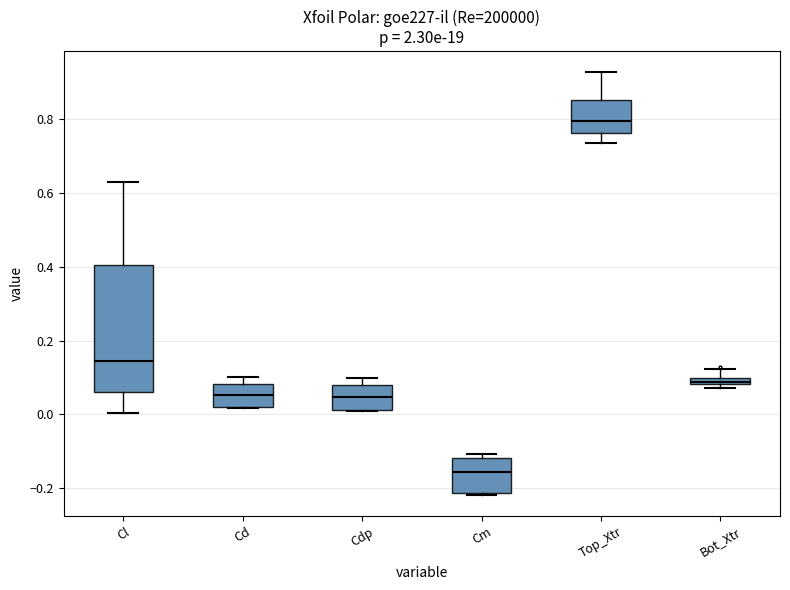

Where does the upper whisker of the box for Bot_Xtr end on the y-axis? The values are not printed on the chart, so give them approximately, as read against the axis.

0.12